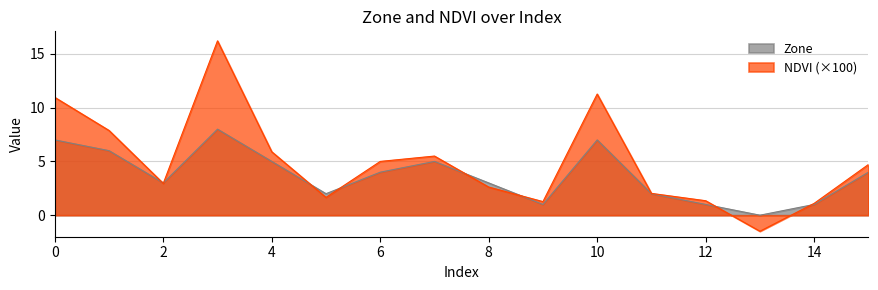

What is the value of the Zone point at the 10th from the left?

1.0